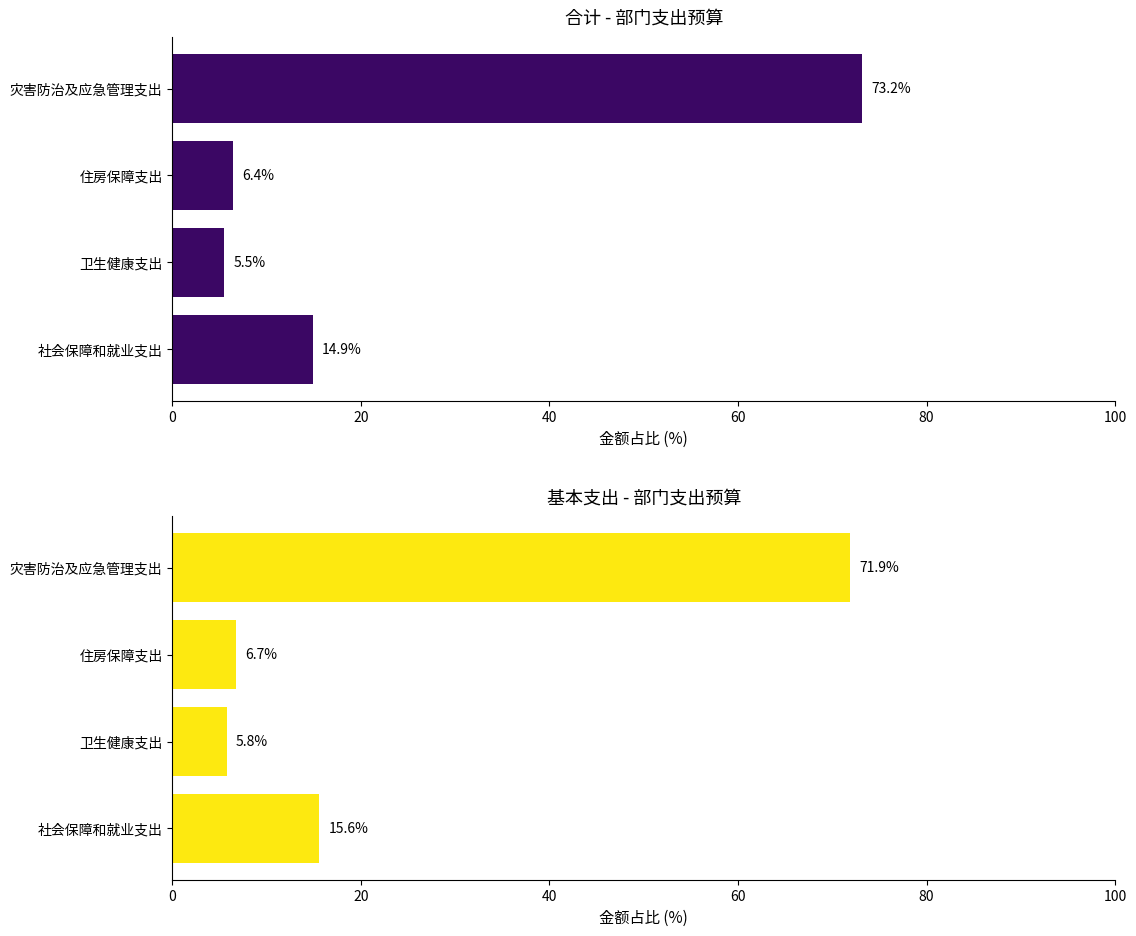

How many values in the 合计 series exceed 14?

2